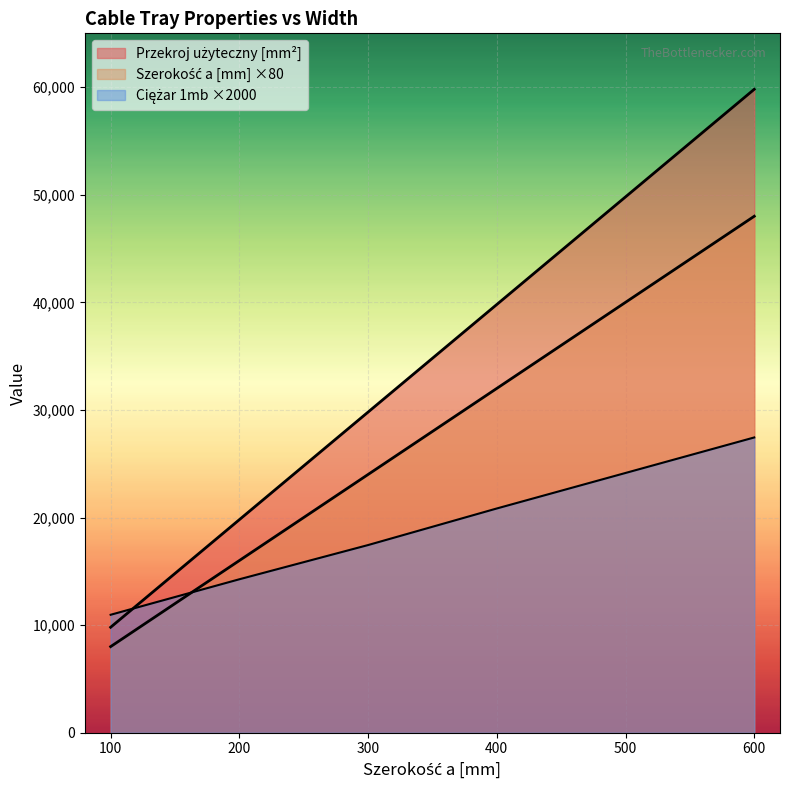

True or false: Przekroj użyteczny [mm2] has more than 2 points higher than both neighbors.

False